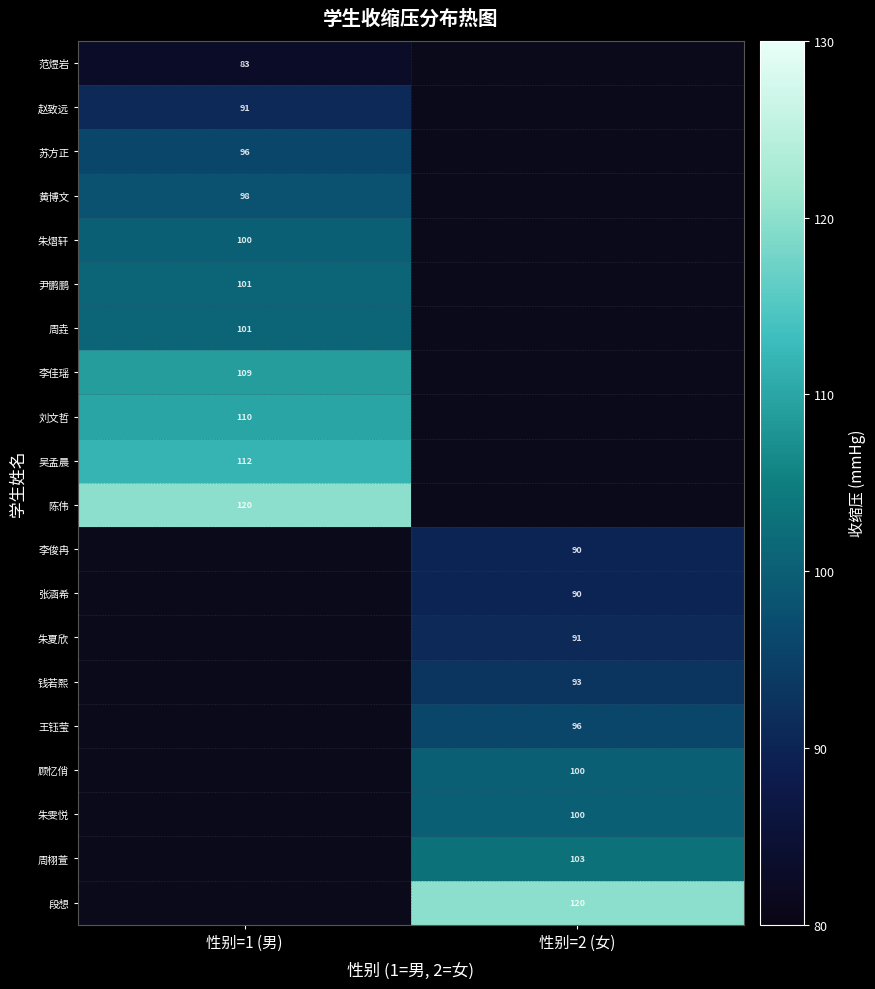

The 顾忆俏 series shows 137 at 性别=2 (女). True or false?

False